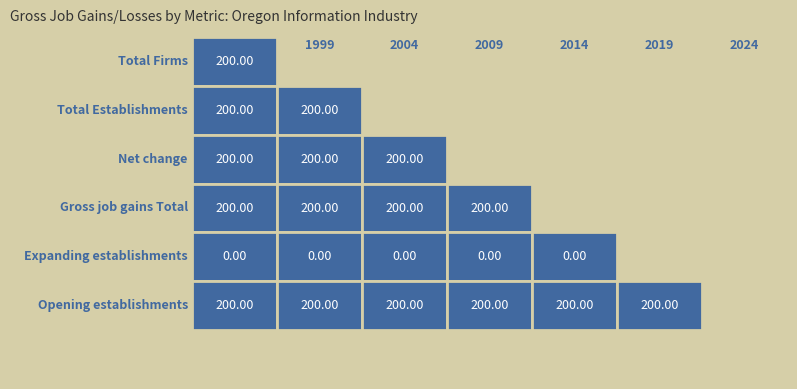

Count the number of data series in this chart.

6